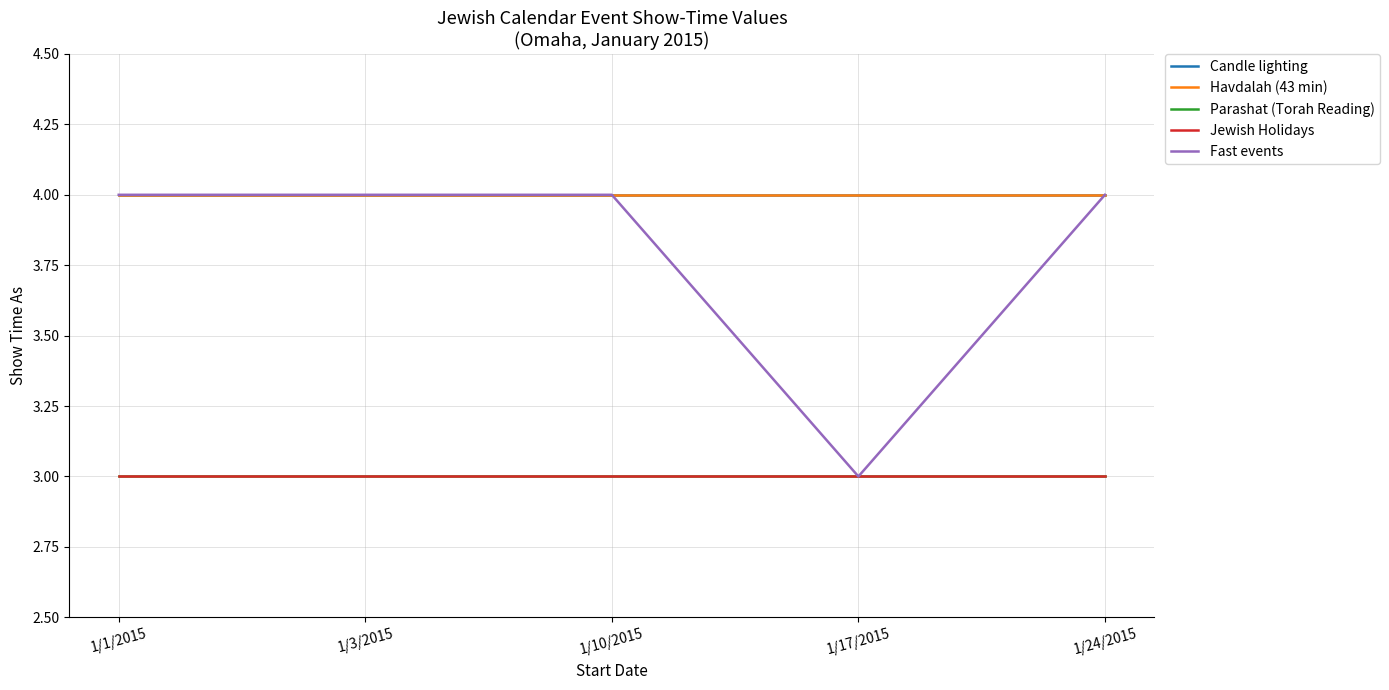

The Jewish Holidays series shows 2 at 1/3/2015. True or false?

False